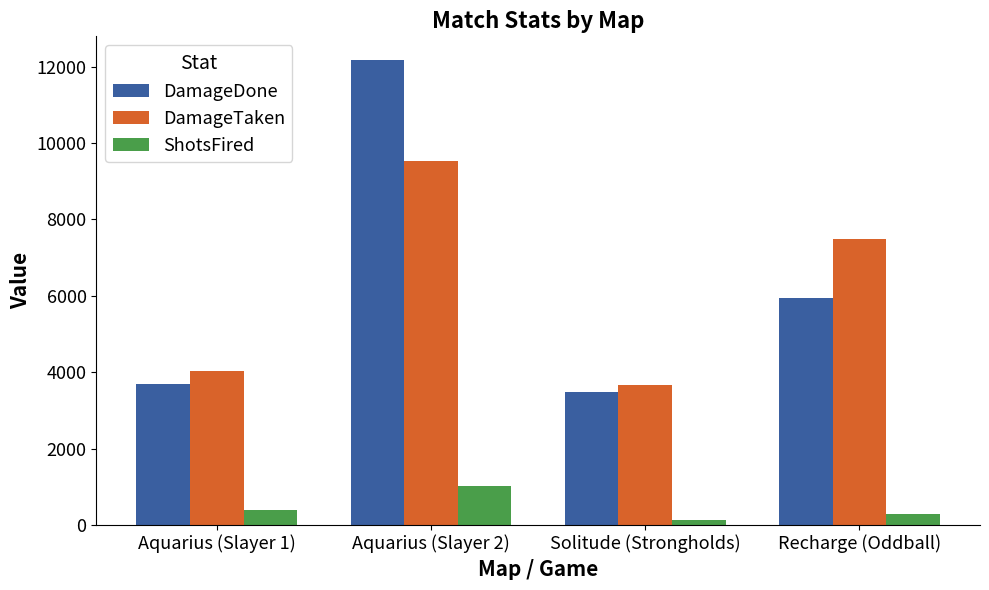

Rank the series by their maximum value, from lowest to highest.

ShotsFired, DamageTaken, DamageDone